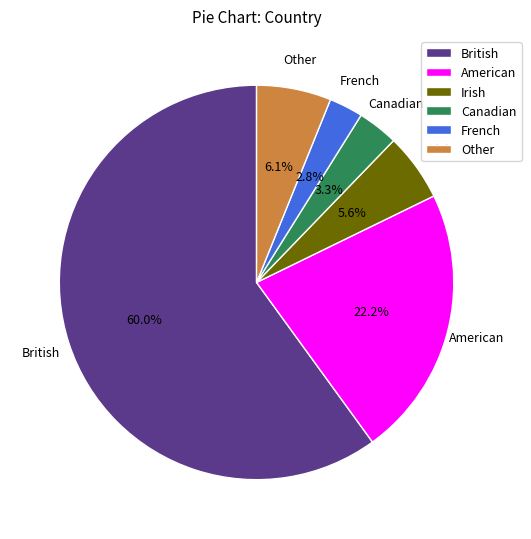

To the nearest percent, what portion does Canadian represent?

3%